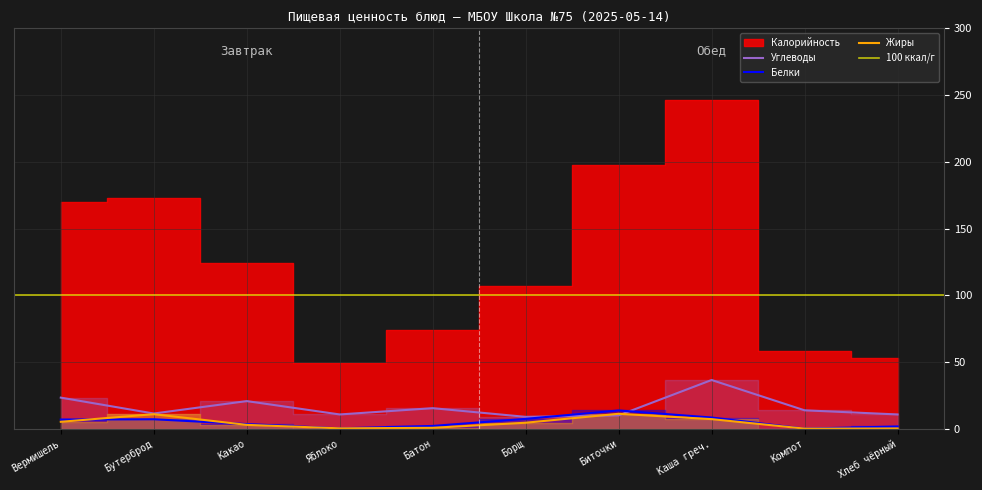

True or false: Обед has a value of 191 at Вермишель молочная.

False